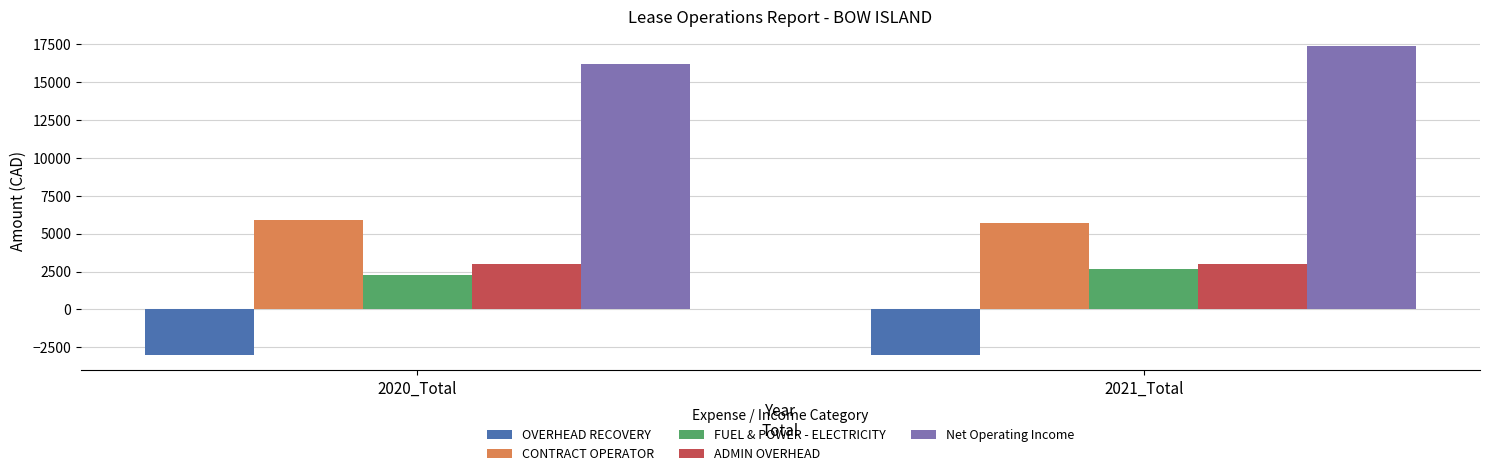

What is the difference between the highest and lowest values at 2021_Total?

20336.7